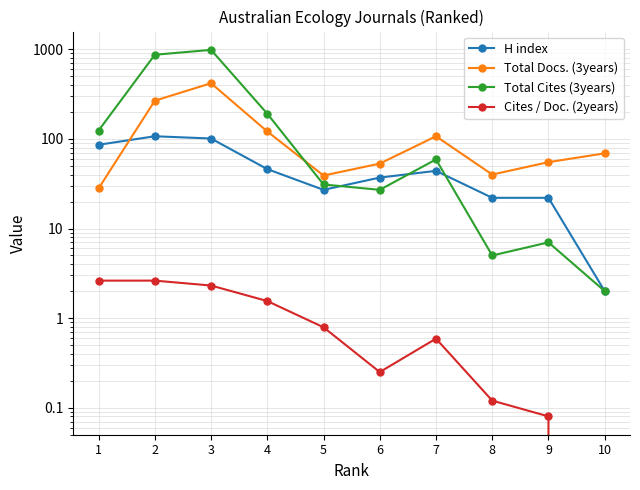

Does the chart have visible grid lines?

Yes